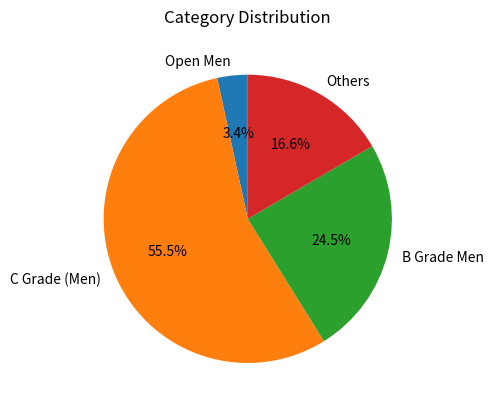

Rank the categories by value from highest to lowest.

C Grade (Men), B Grade Men, Others, Open Men